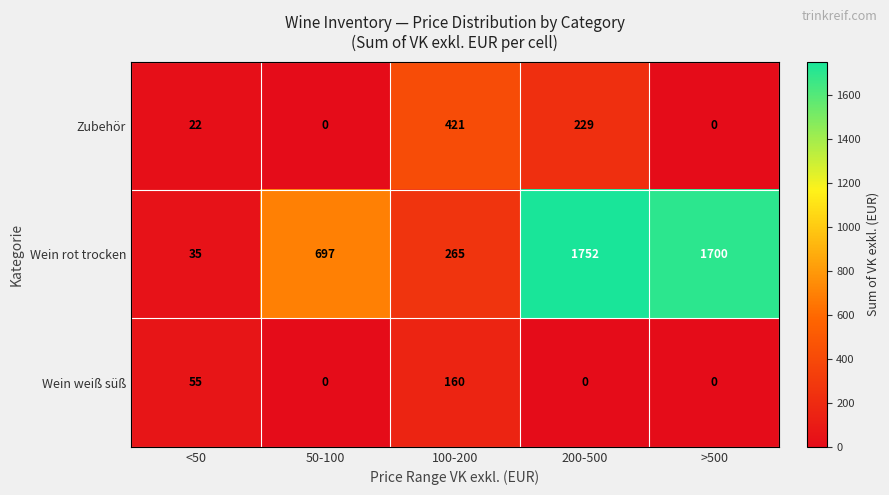

Which series has the largest total across all categories?

Wein rot trocken